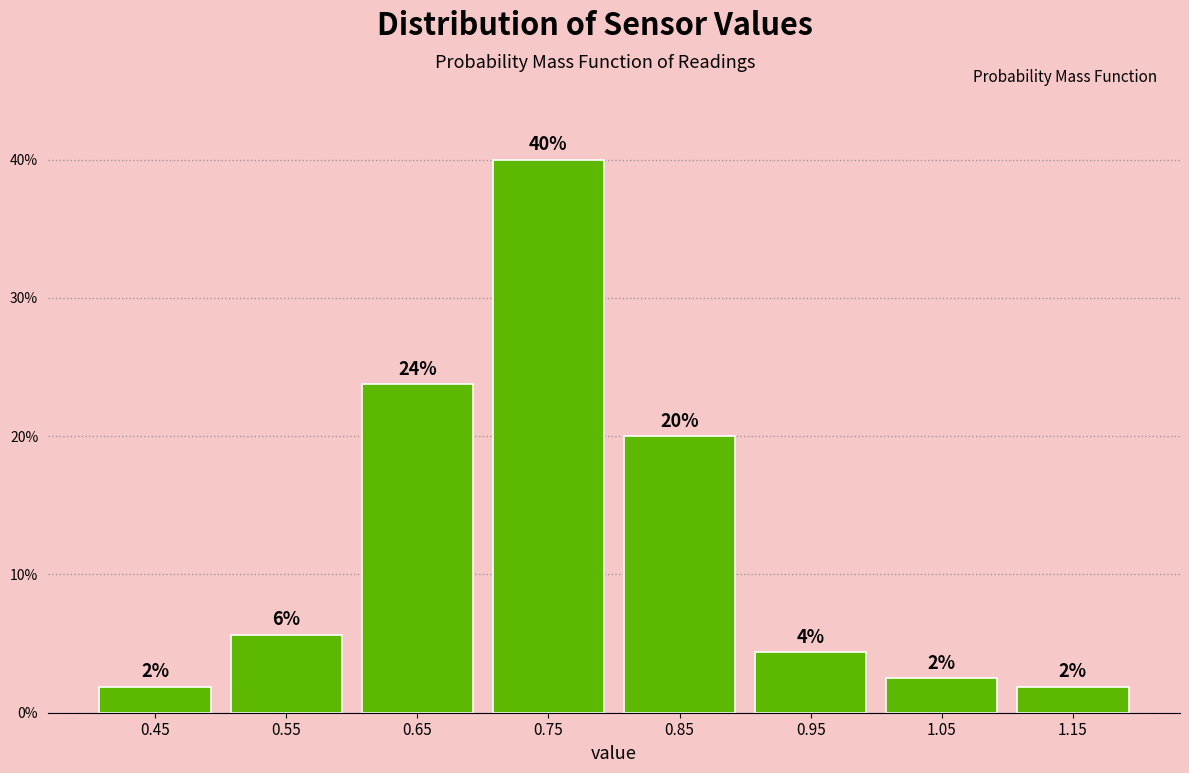

How many bars are there in total?

8